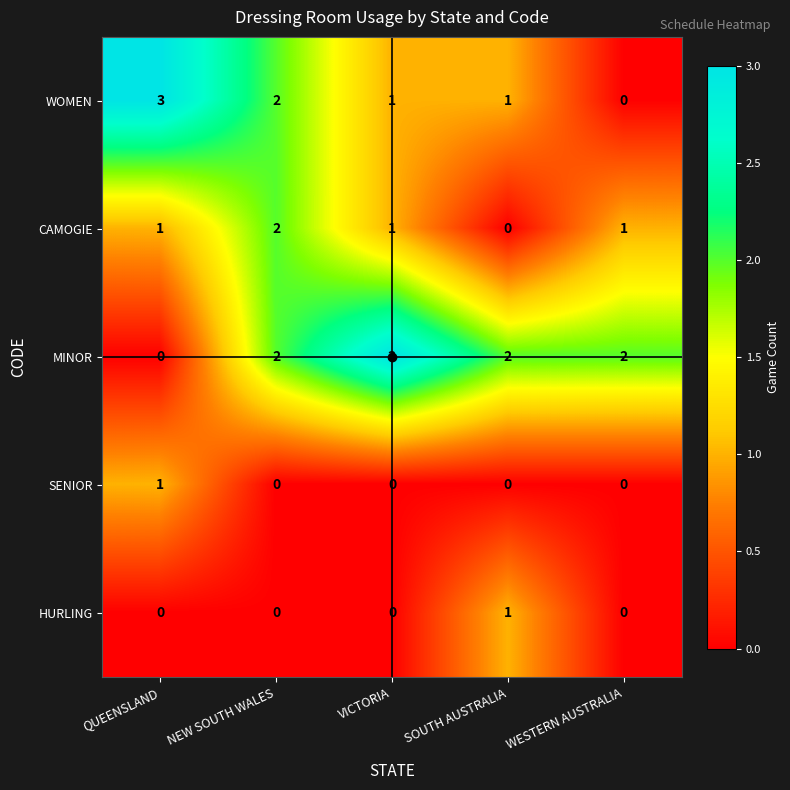

At how many categories does at least one series exceed 0?

5